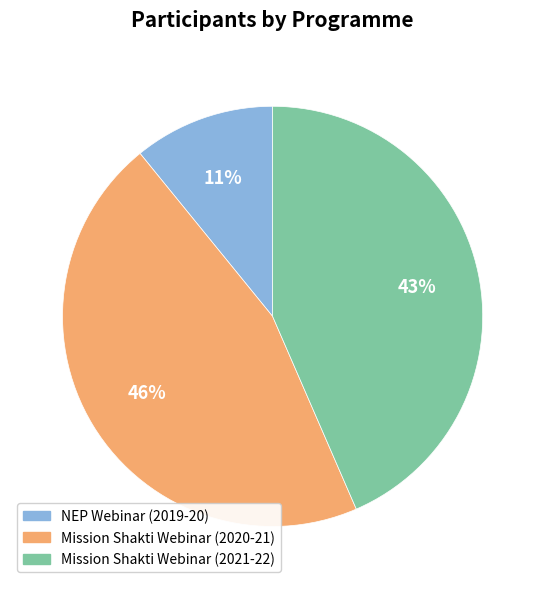

Which category has the smallest portion of the pie?

NEP Webinar (2019-20)